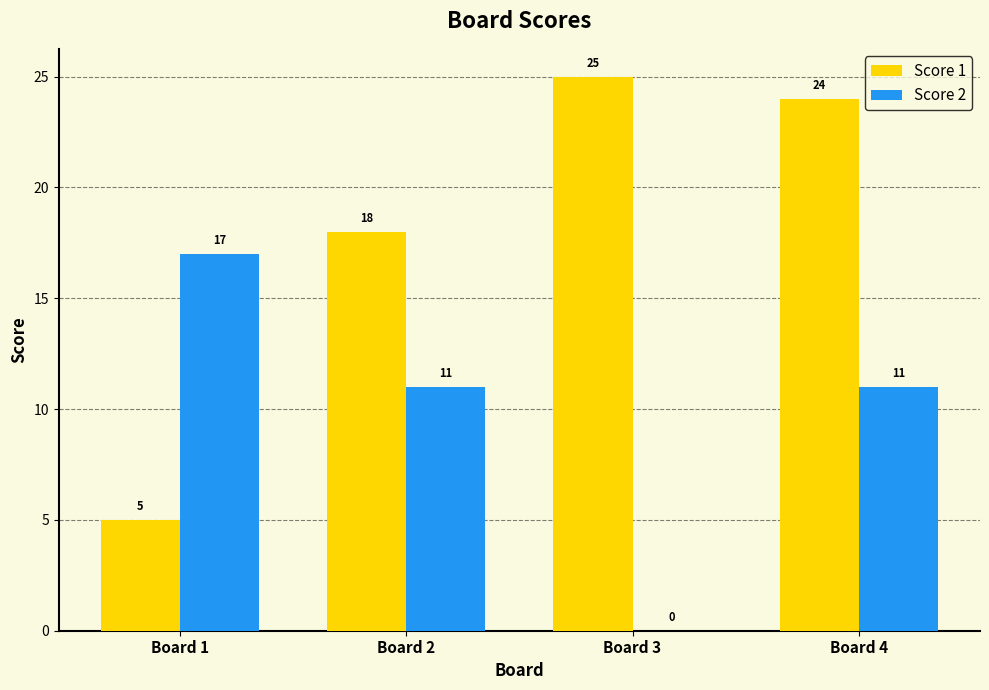

Which category has the highest value in the Score 2 series?

Board 1